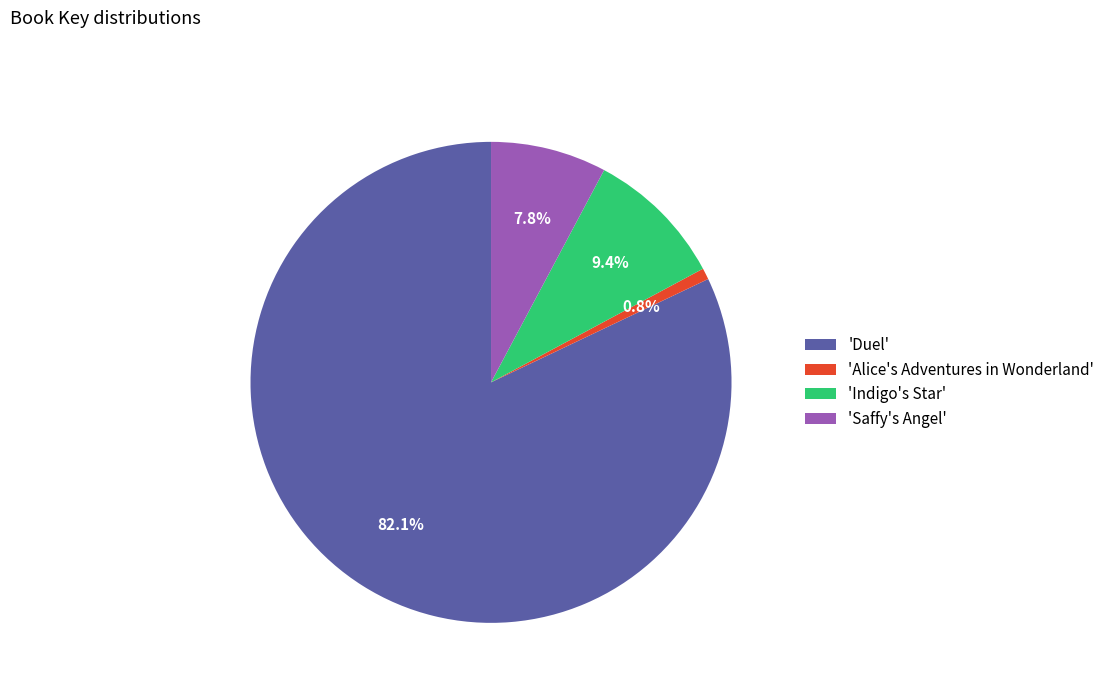

What is the ratio of the value at 'Duel' to the value at 'Alice's Adventures in Wonderland'?

107.6